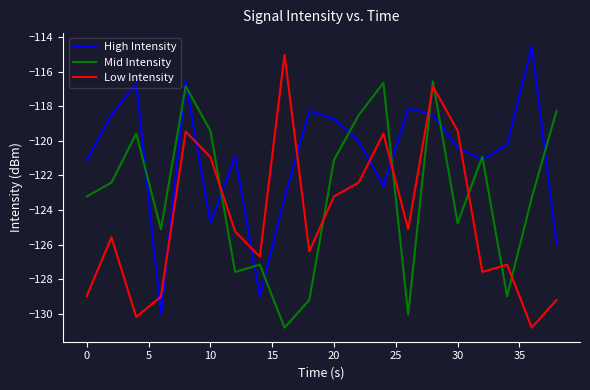

Rank the series by their average value, from lowest to highest.

Low Intensity, Mid Intensity, High Intensity